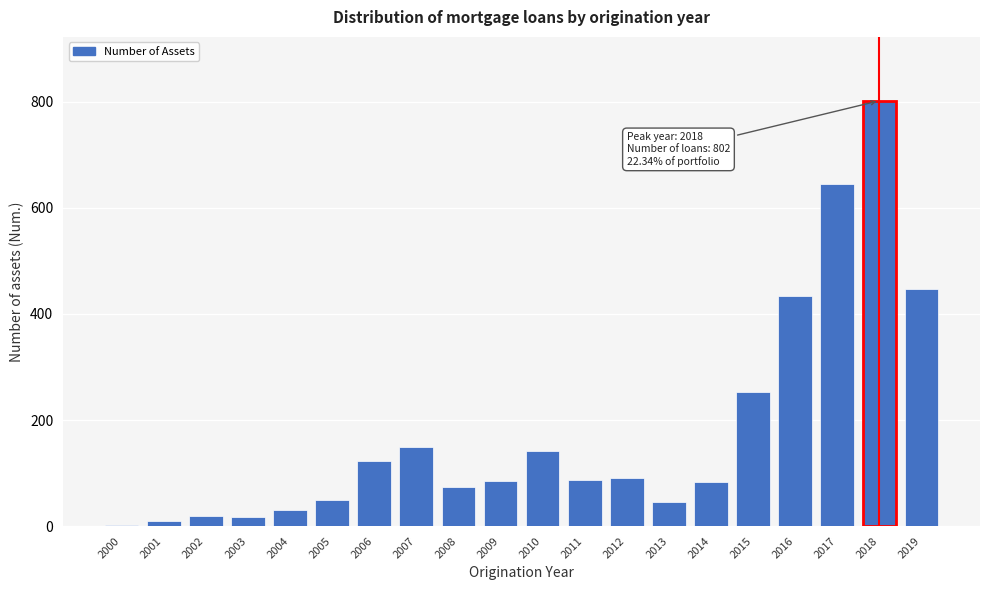

At which label is the value closest to 402?

2016